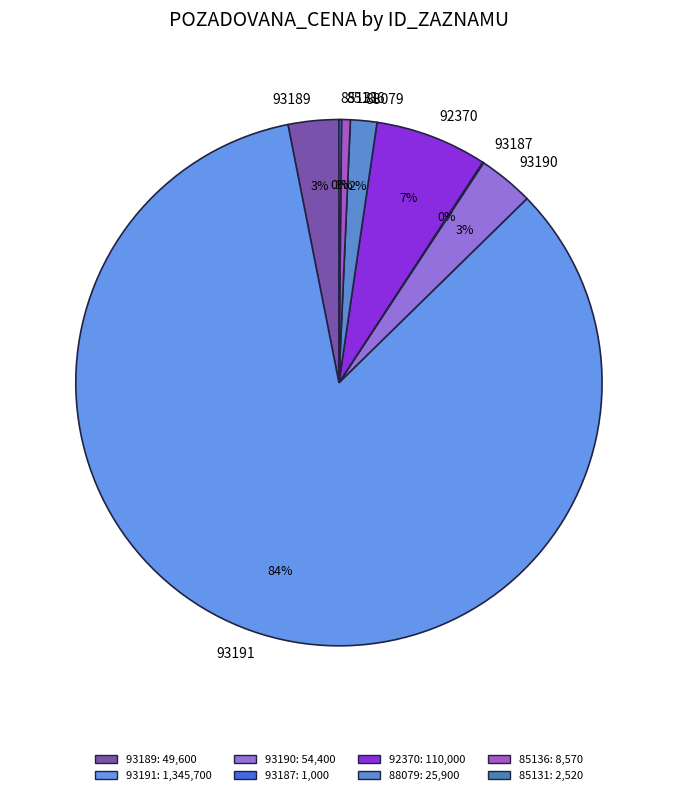

Do 88079 and 92370 together represent more than half of the pie?

No